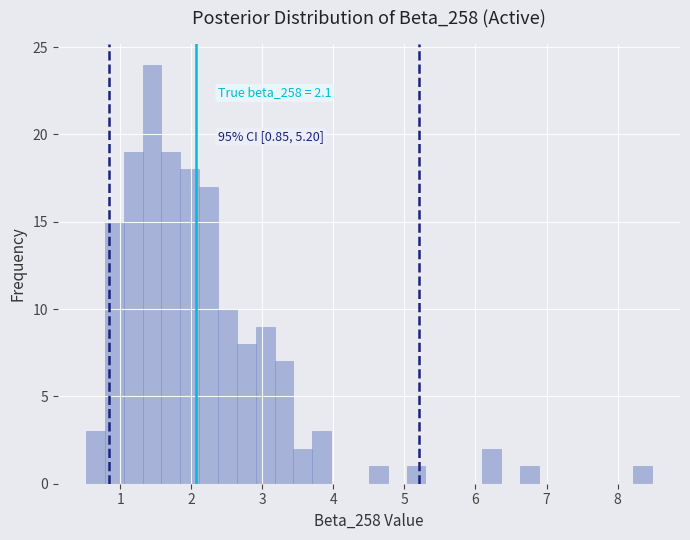

Around what value on the x-axis is the tallest bar? Give the approximate position of its centre, as read against the axis.

1.4